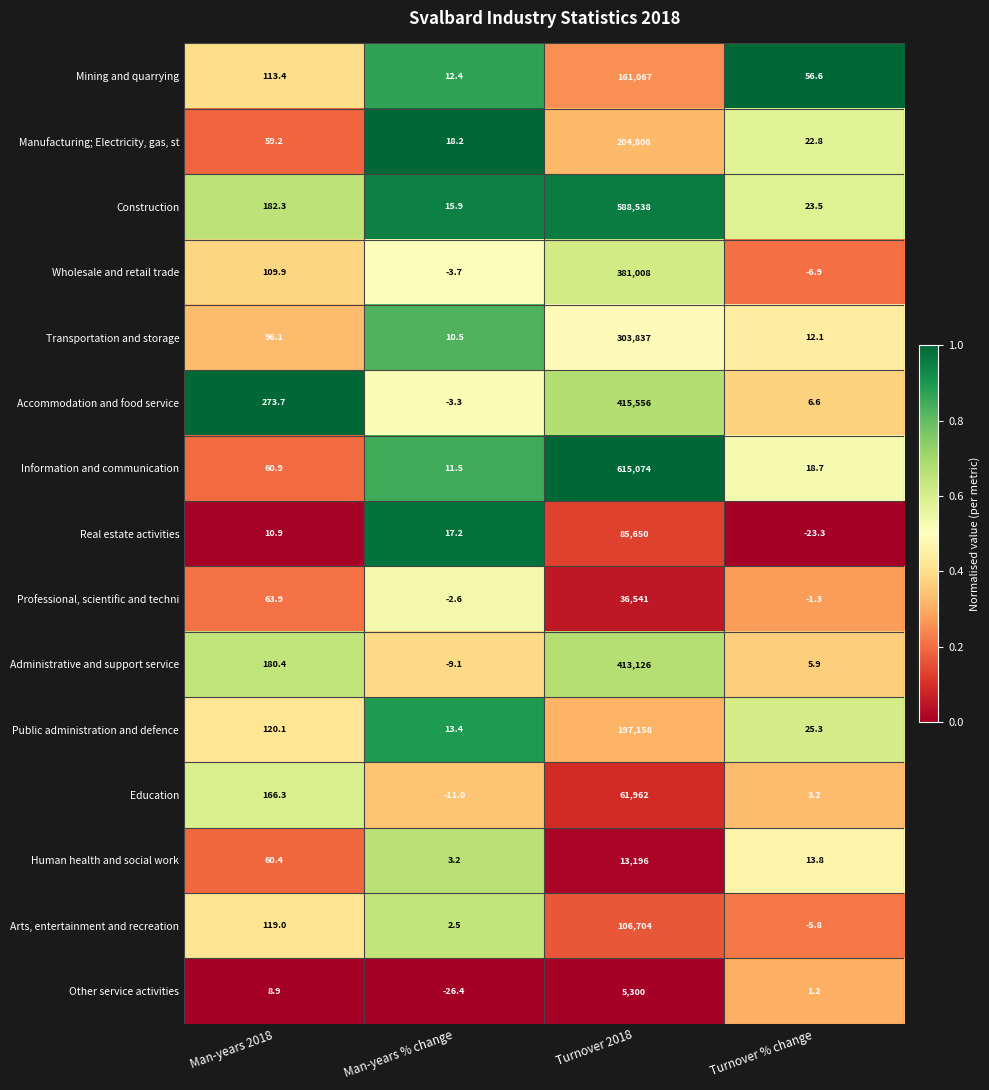

At Turnover 2018, list the series in order from largest to smallest.

Information and communication, Construction, Accommodation and food service, Administrative and support service, Wholesale and retail trade, Transportation and storage, Manufacturing; Electricity, gas, st, Public administration and defence, Mining and quarrying, Arts, entertainment and recreation, Real estate activities, Education, Professional, scientific and techni, Human health and social work, Other service activities